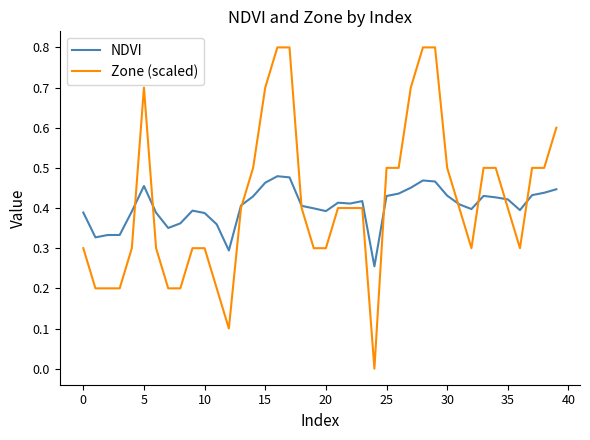

Which series has the largest total across all categories?

Zone (scaled)